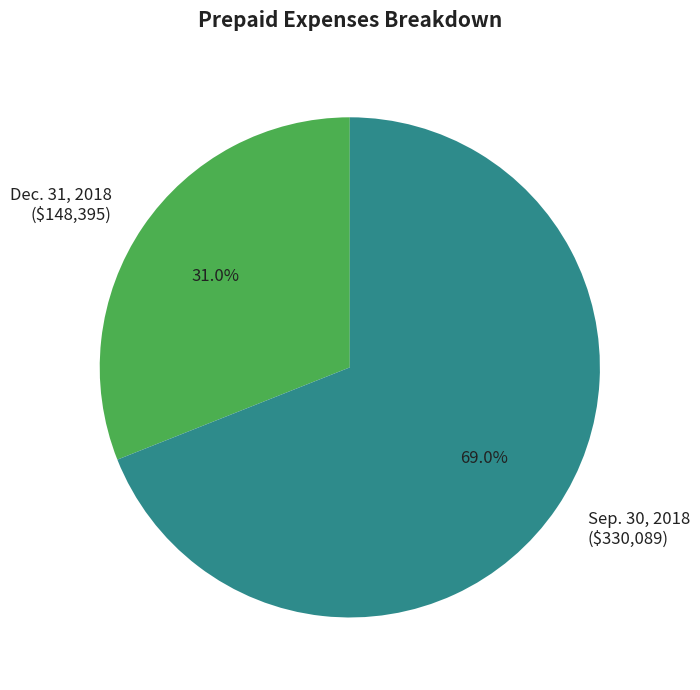

To the nearest percent, what percentage of the pie is Sep. 30, 2018?

69%